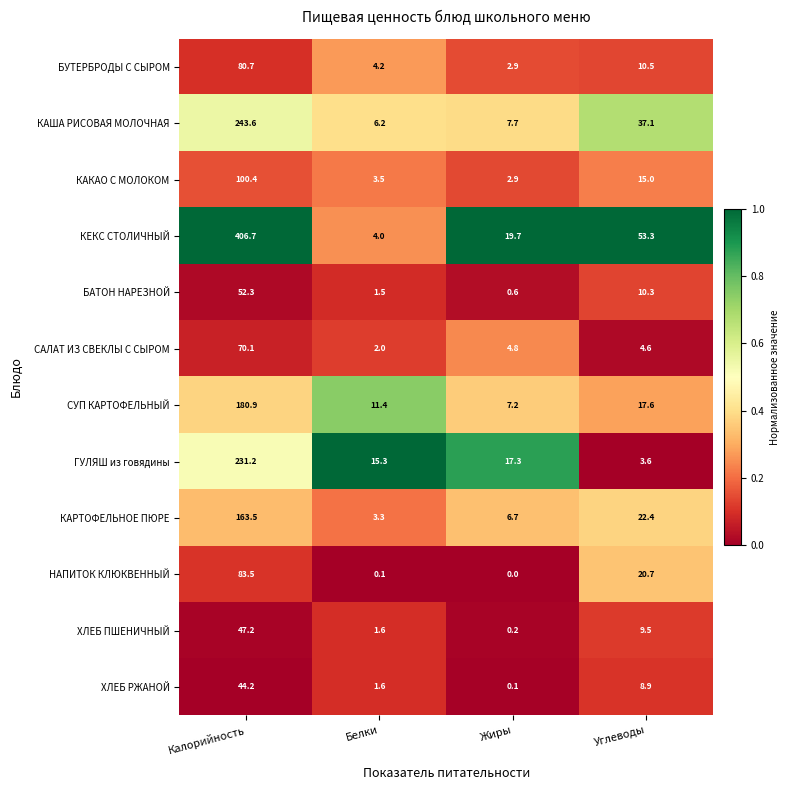

At which label is КАША РИСОВАЯ МОЛОЧНАЯ closest to 124?

Углеводы